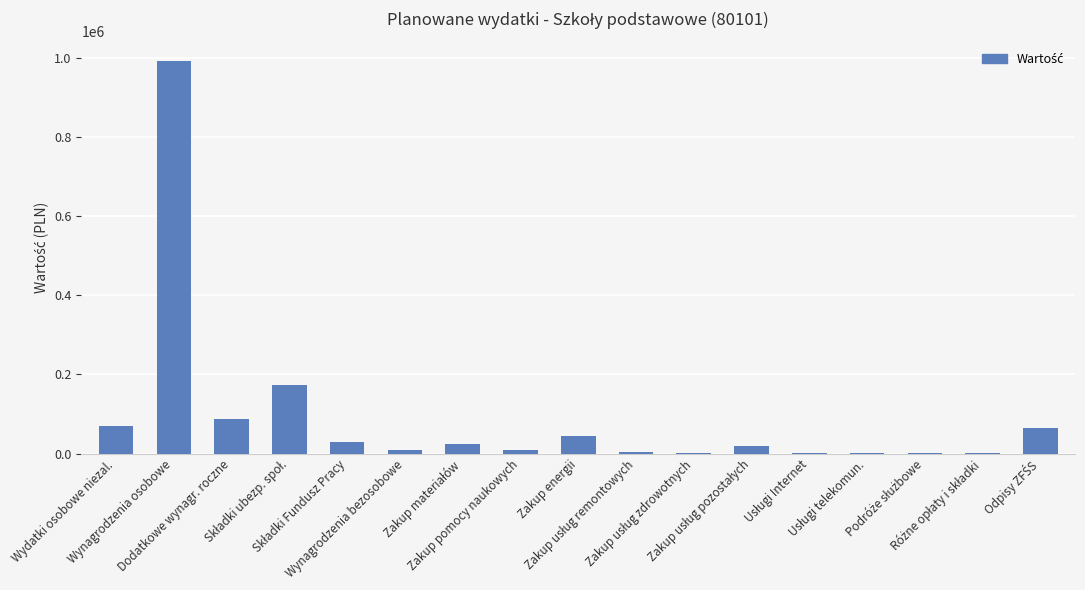

How many distinct data groups are displayed?

1